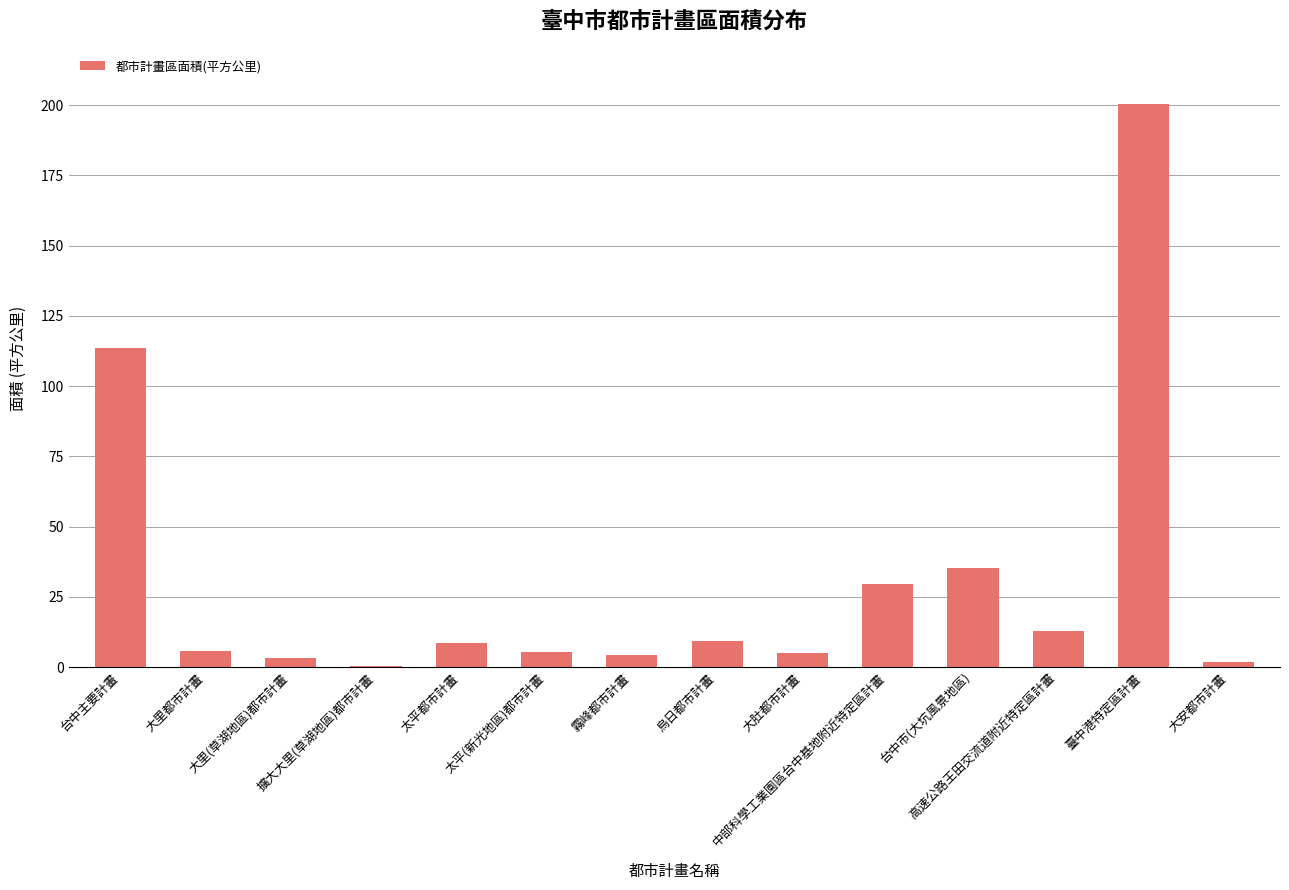

What is the greatest value displayed?

200.5